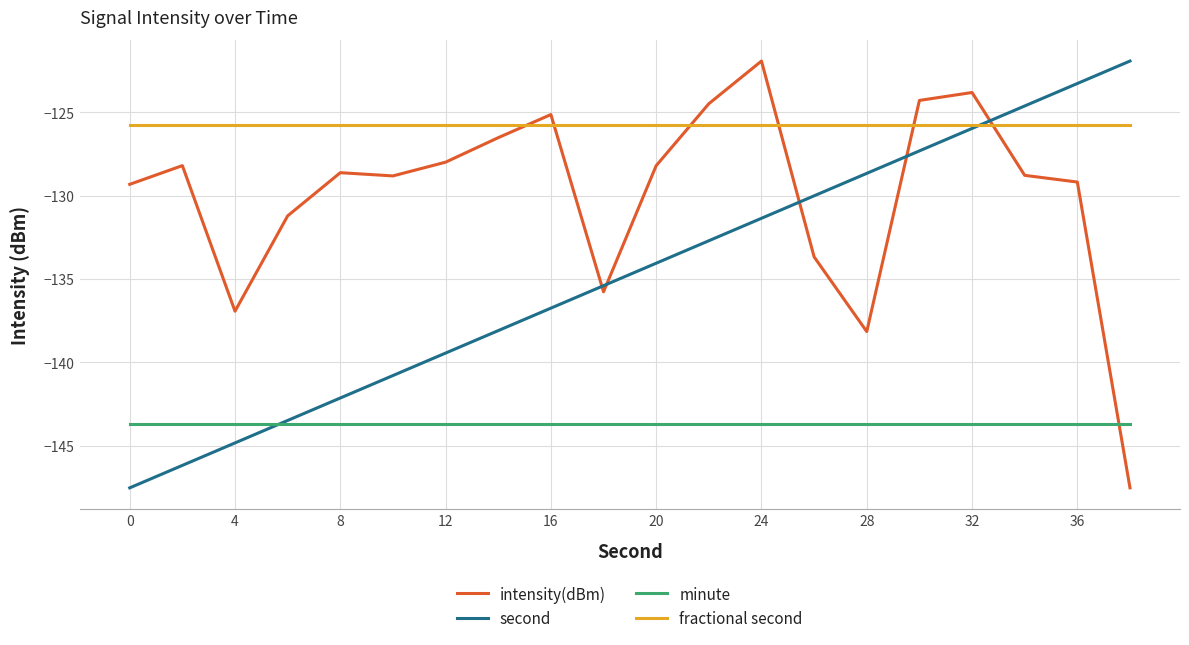

True or false: intensity(dBm) and fractional second cross at least once.

True